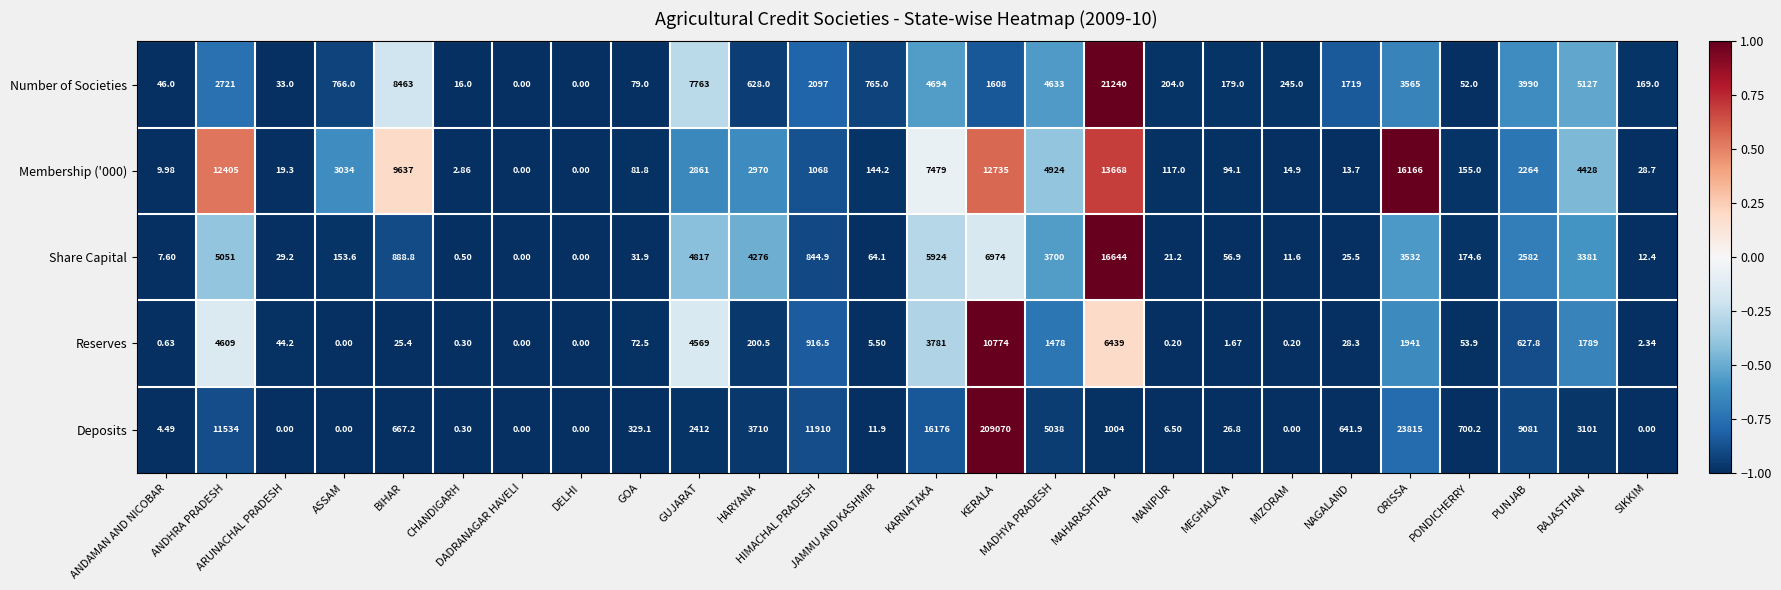

Which series has the widest spread of values?

Deposits